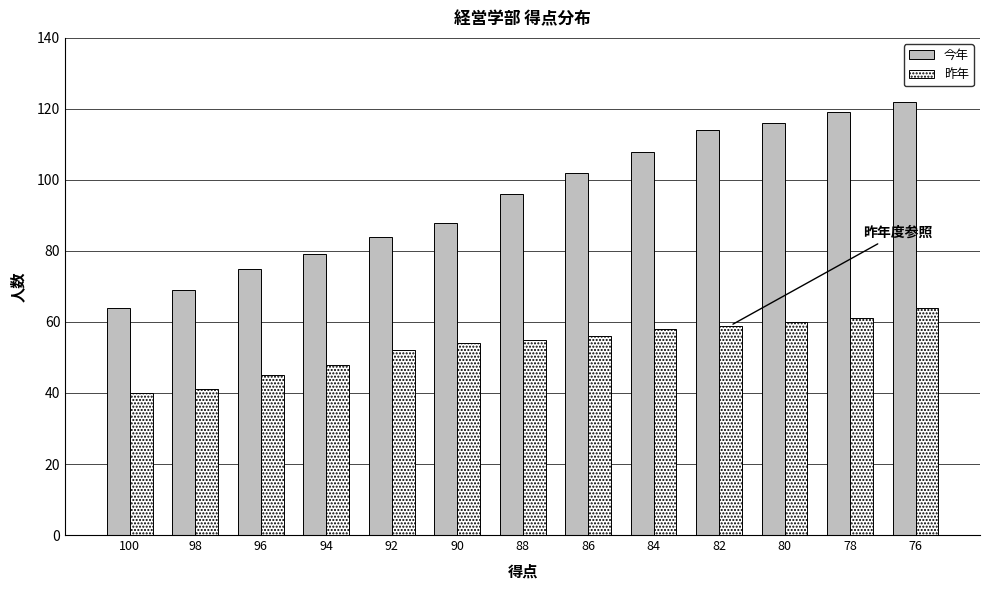

Are the bars grouped side by side (vs. stacked)?

Yes